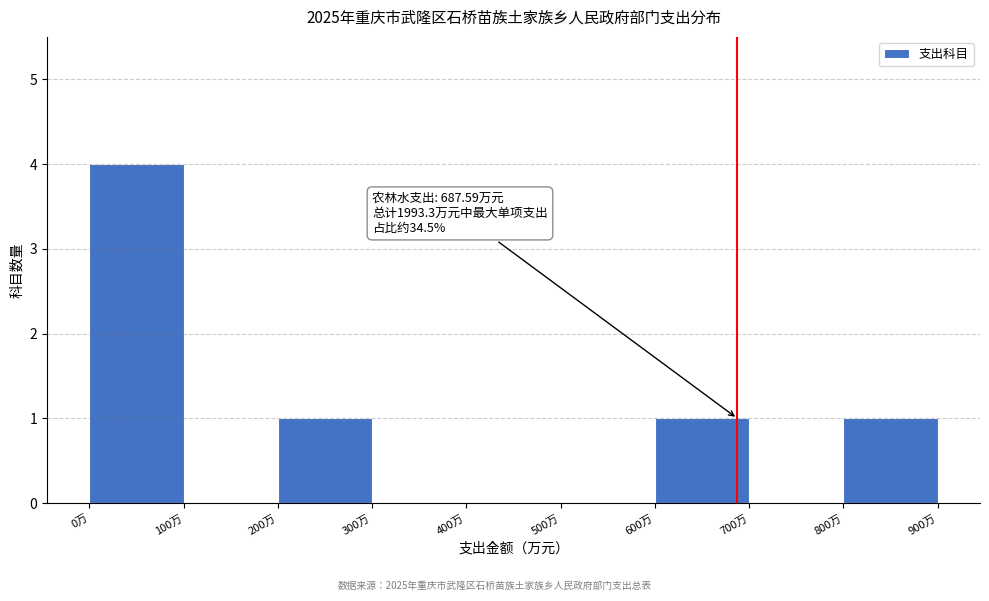

Over which range of the x-axis is the bar tallest?

0 to 100